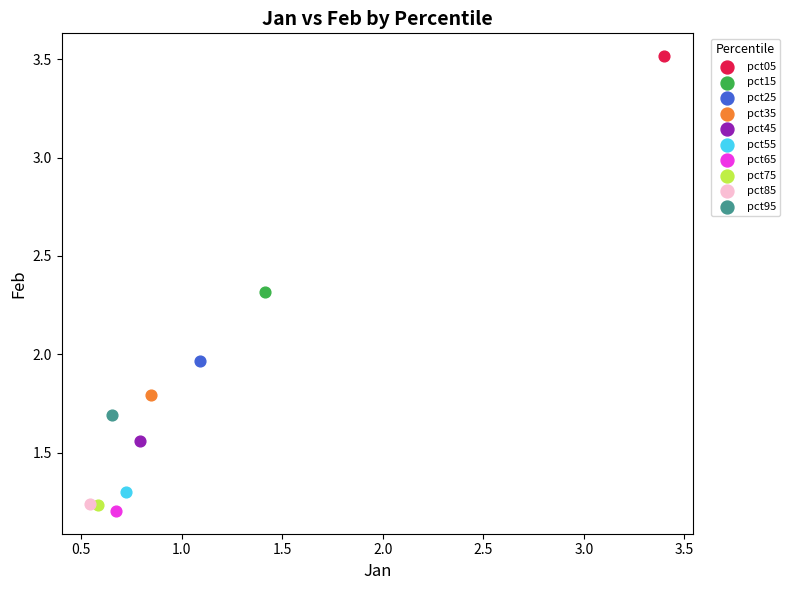

What are all the series names shown in the legend?

pct05, pct15, pct25, pct35, pct45, pct55, pct65, pct75, pct85, pct95